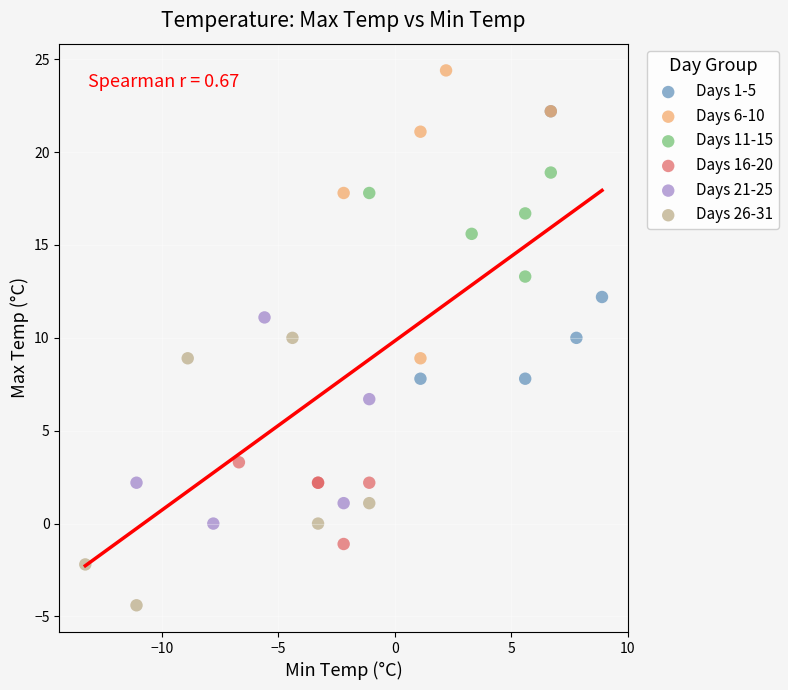

Which series reaches the minimum Y coordinate?

Days 26-31